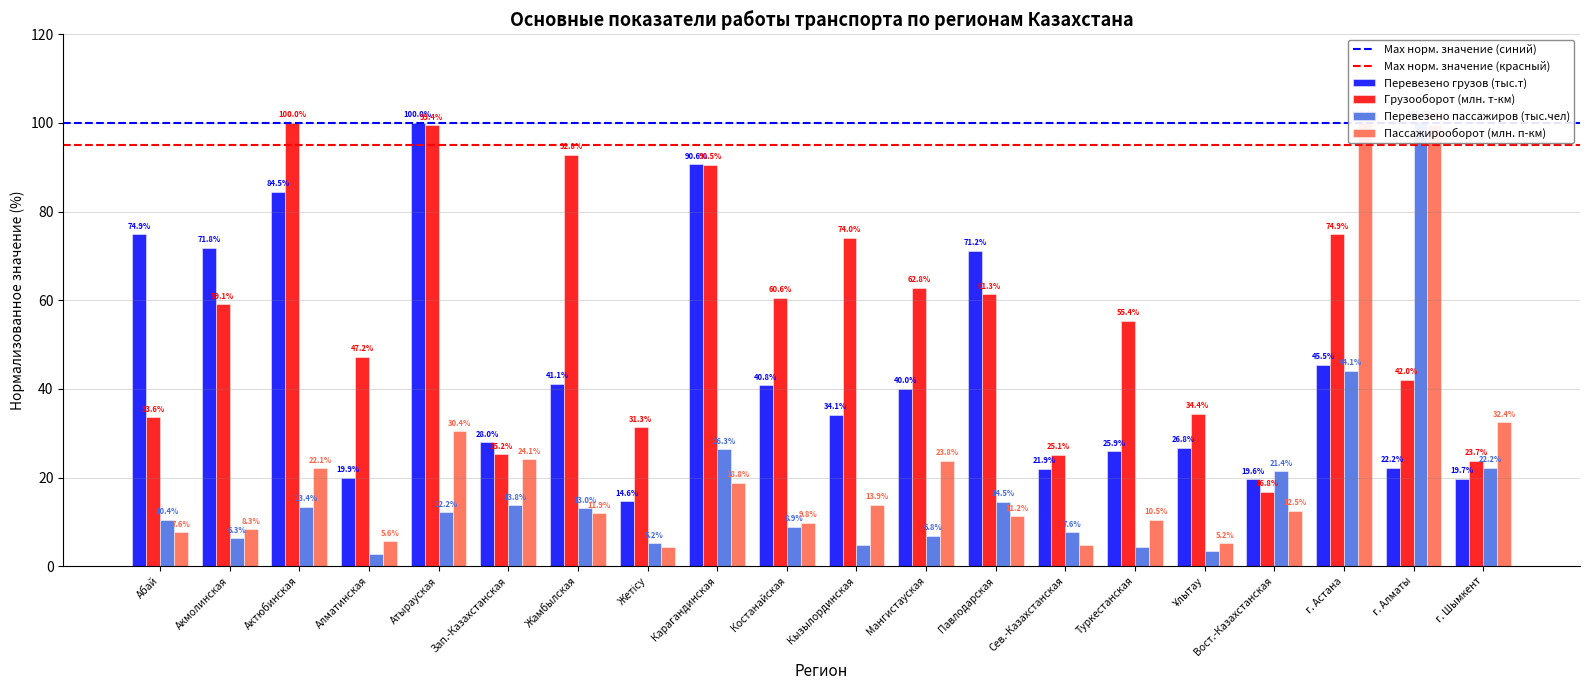

At how many categories does at least one series exceed 13?

20